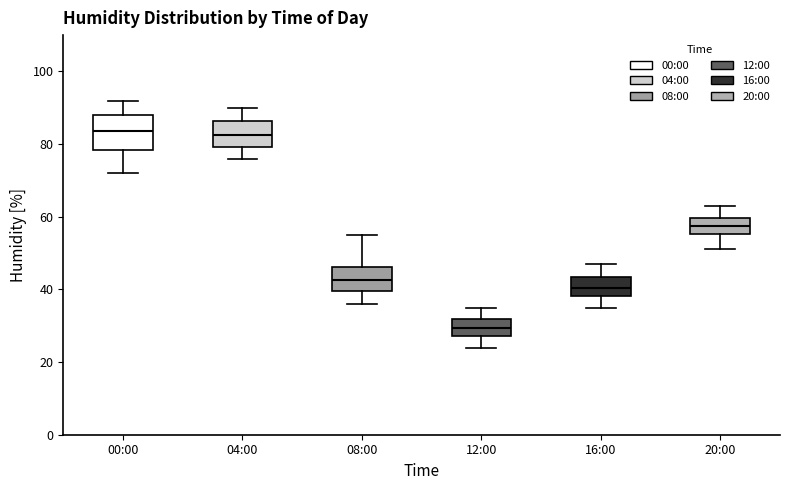

Reading left to right, read every box against the y-axis: the position of its median line, the range the box covers, and the ends of its whiskers. The values are not printed on the chart, so give them approximately, as read against the axis.

00:00: median 84, box 78 to 88, whiskers 72 to 92
04:00: median 82, box 80 to 86, whiskers 76 to 90
08:00: median 42, box 40 to 46, whiskers 36 to 56
12:00: median 30, box 28 to 32, whiskers 24 to 36
16:00: median 40, box 38 to 44, whiskers 36 to 48
20:00: median 58, box 56 to 60, whiskers 52 to 64